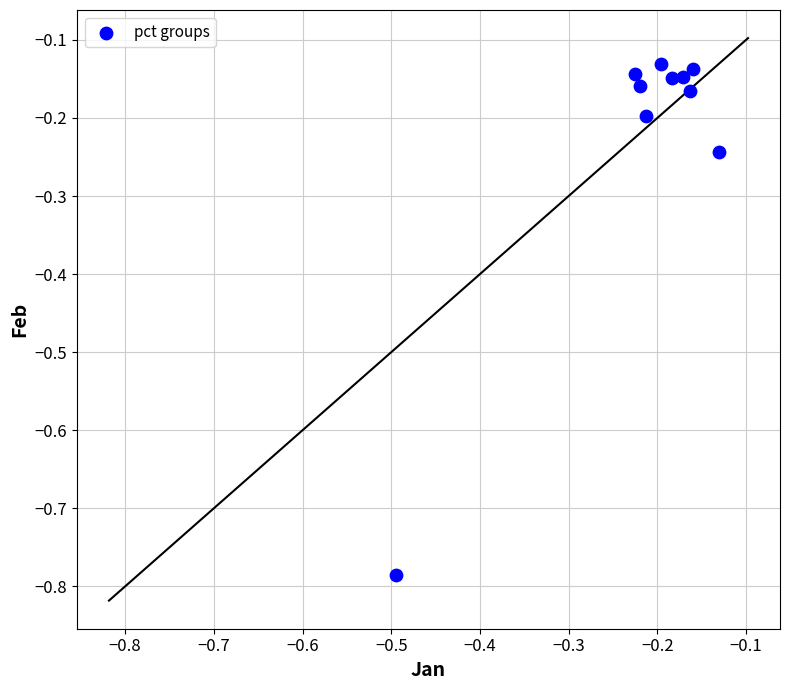

What is the range of X values (max minus min)?

0.4